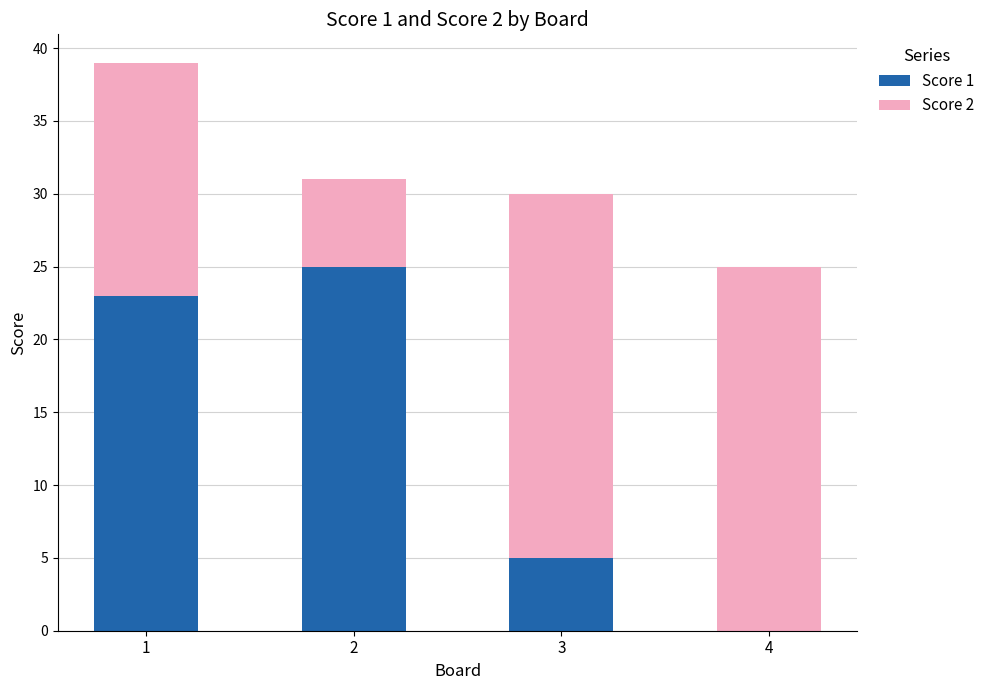

The Score 1 series shows 8 at 2. True or false?

False